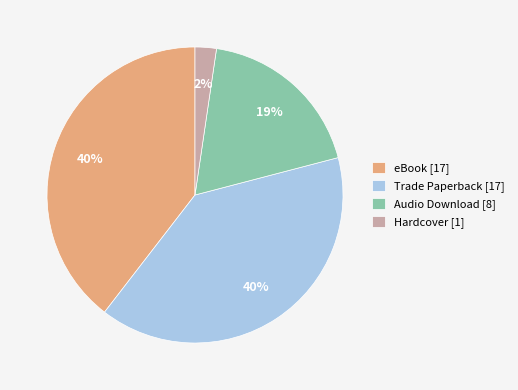

The eBook slice represents 40% of the pie. True or false?

True